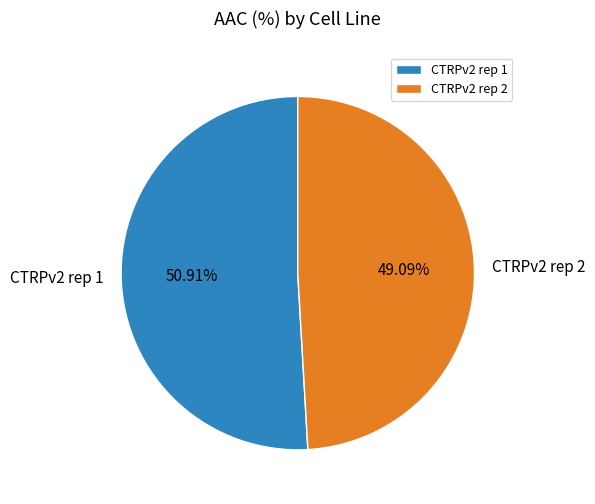

What is the majority slice?

CTRPv2 rep 1